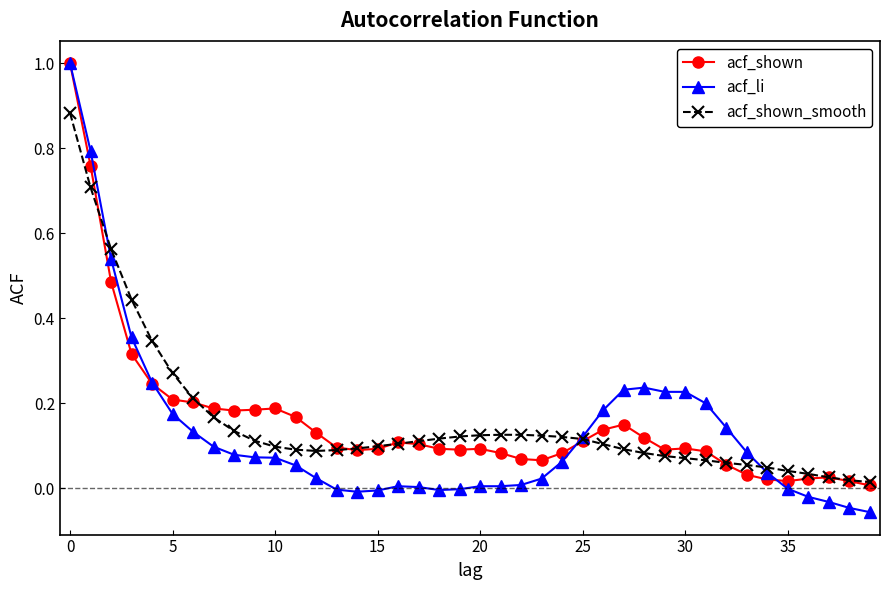

What is the highest value of the acf_li series?

1.0